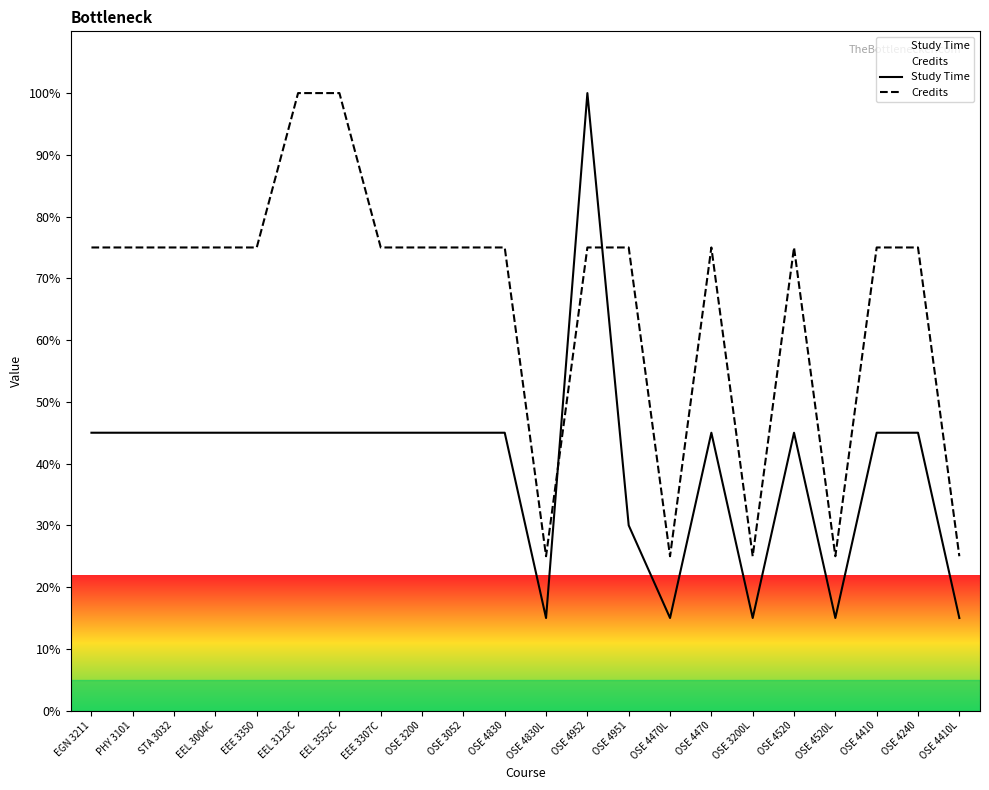

What is the total value across all series at EEE 3307C?

120